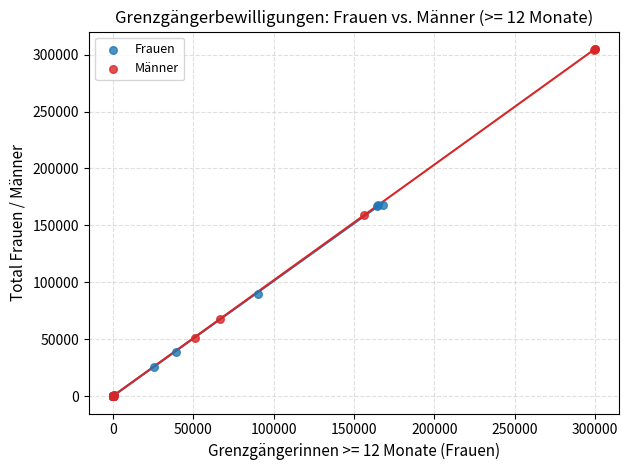

What are all the series names shown in the legend?

Frauen, Männer